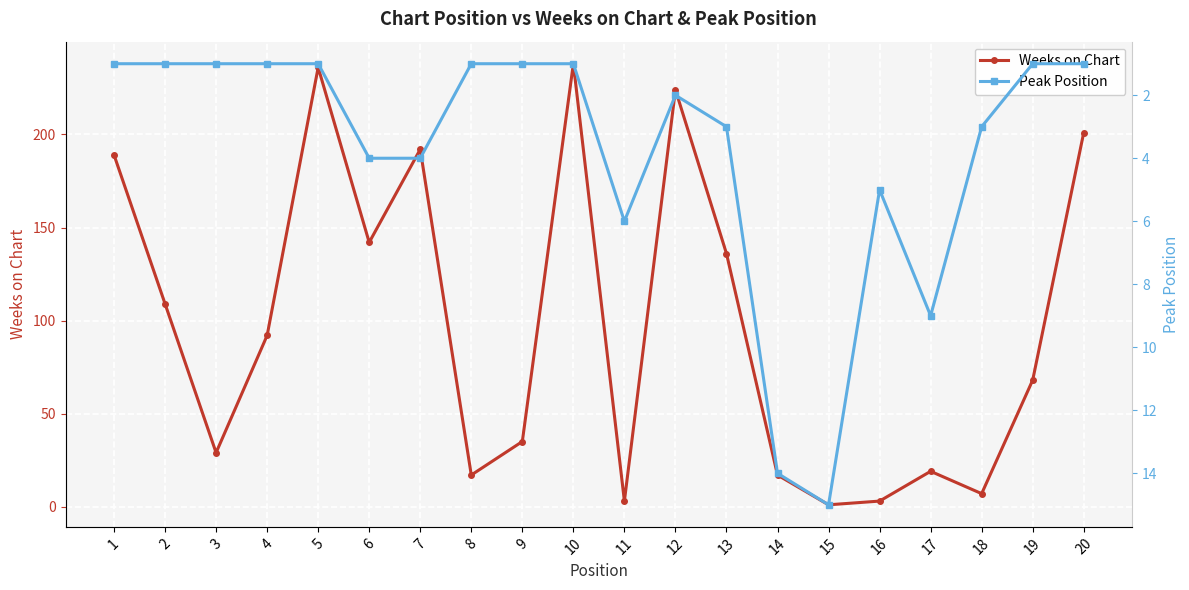

Is it true that Weeks on Chart equals 17 at 8?

True